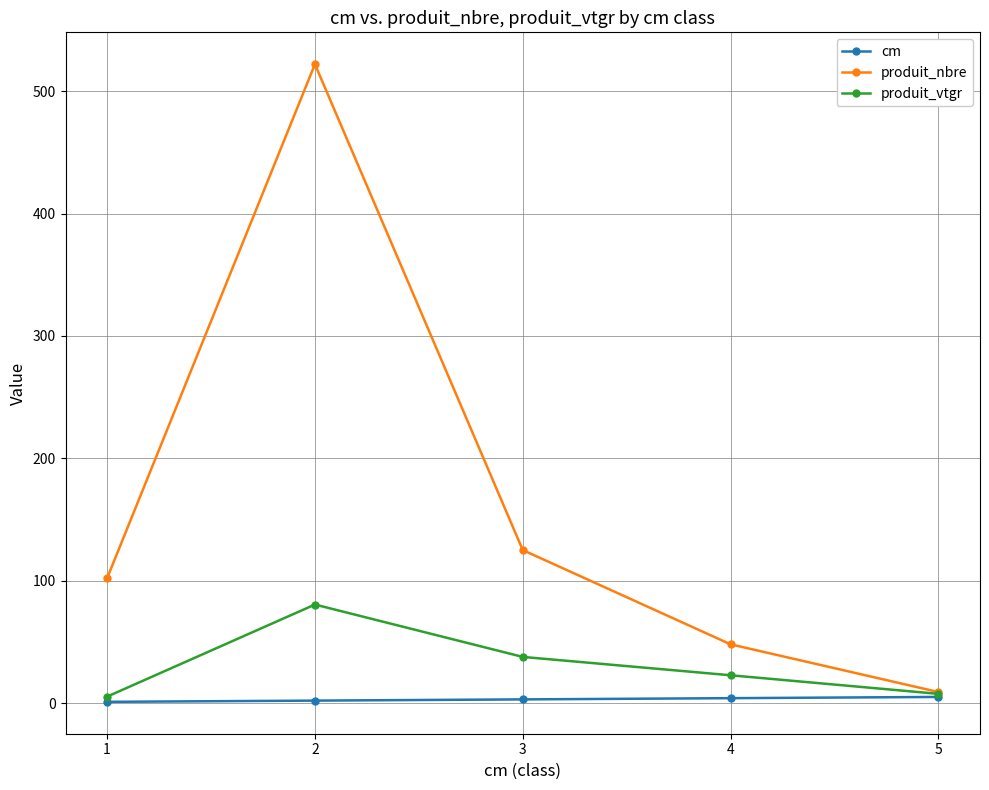

At which category does produit_vtgr reach its first local peak?

2